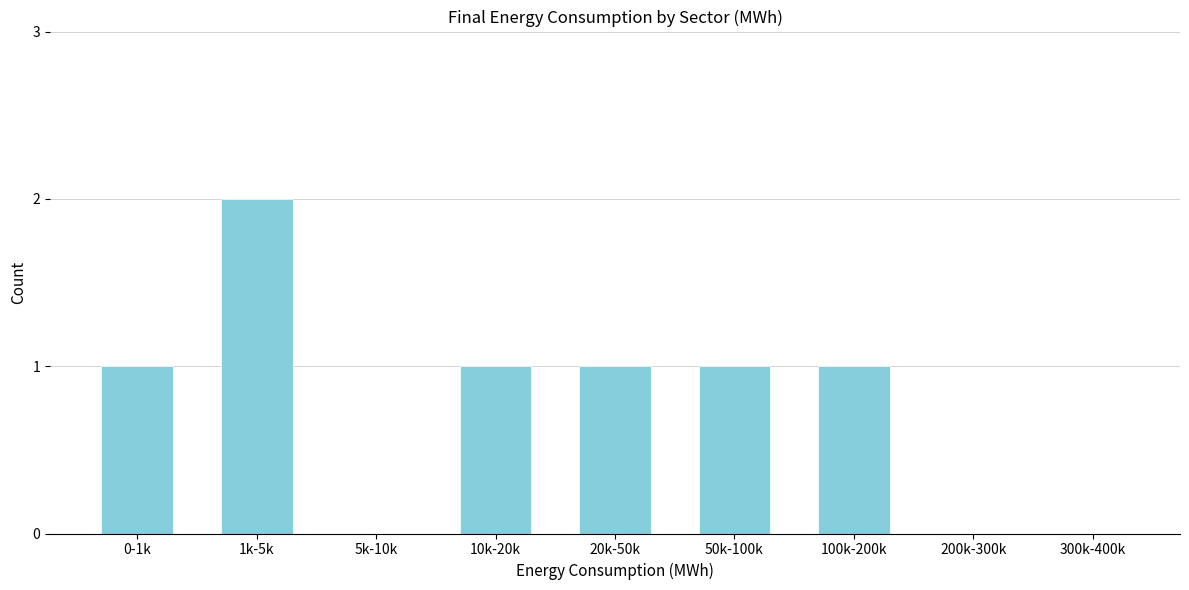

Reading left to right, list all the values displayed in this chart.

0-1k=1	1k-5k=2	5k-10k=0	10k-20k=1	20k-50k=1	50k-100k=1	100k-200k=1	200k-300k=0	300k-400k=0